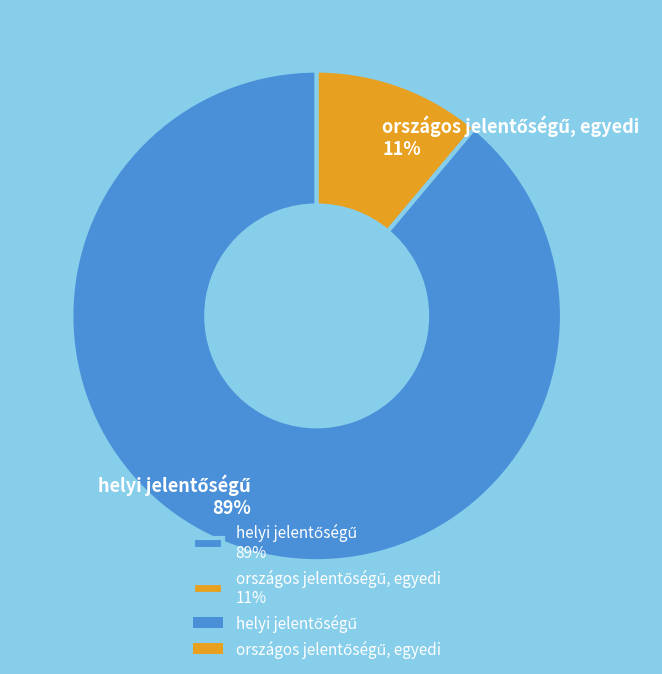

Is there a majority slice in this chart?

Yes